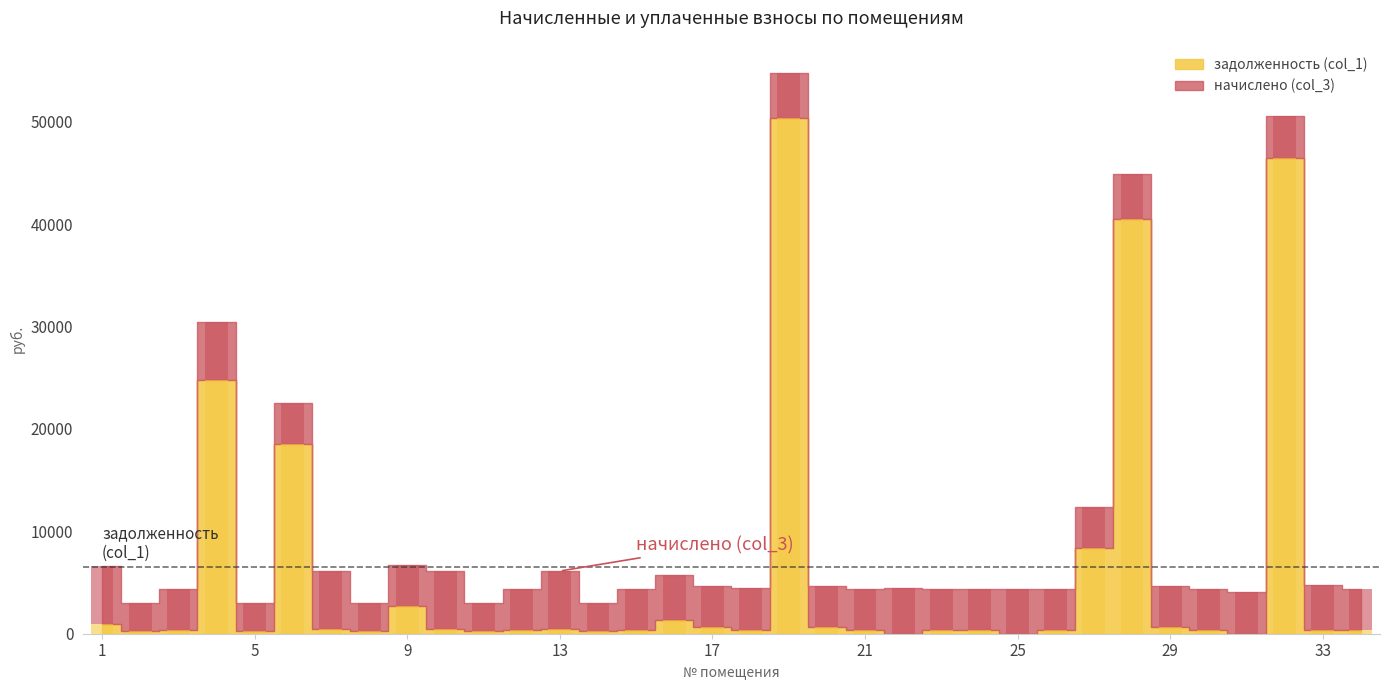

What are all the series names shown in the legend?

задолженность (col_1), начислено (col_3)